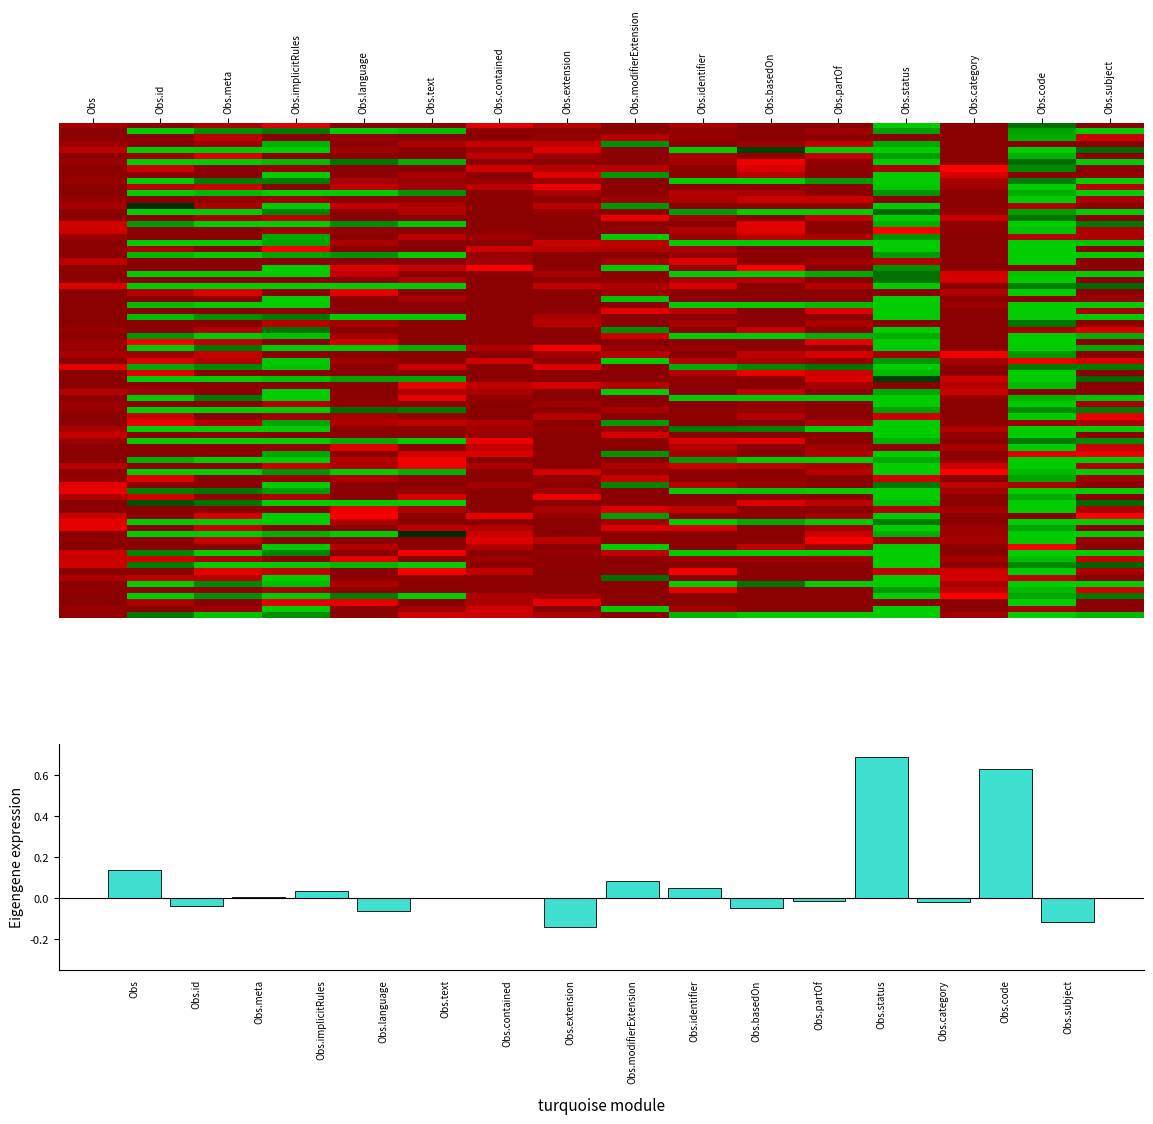

Count the number of data series in this chart.

15